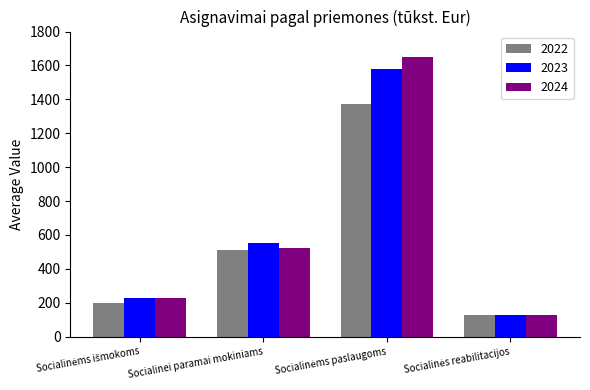

Which series has the widest spread of values?

2024